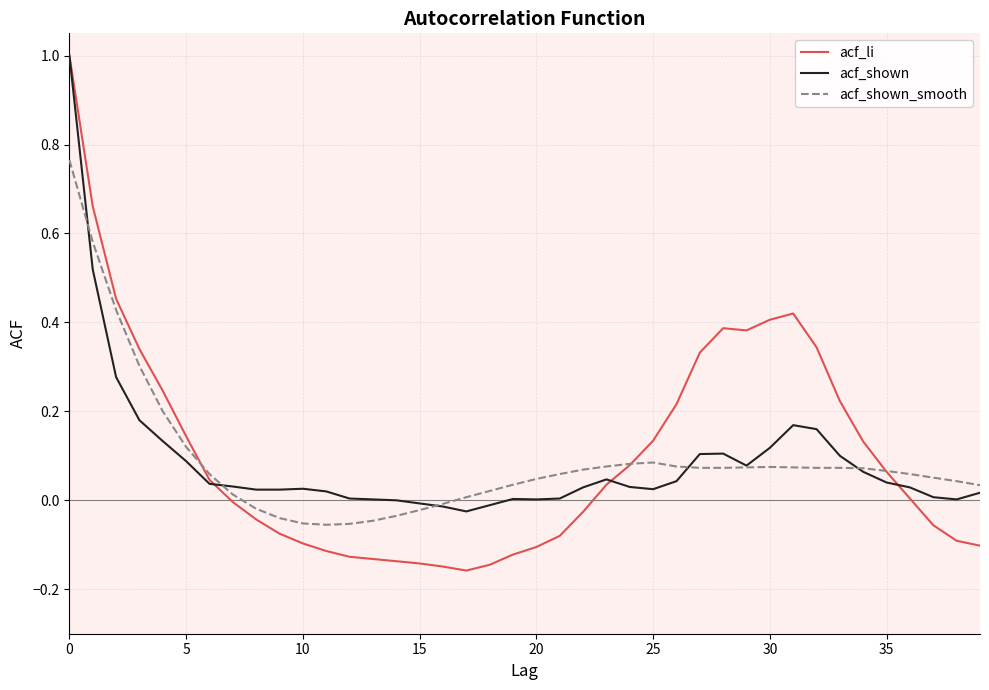

What is the highest value of the acf_li series?

1.0